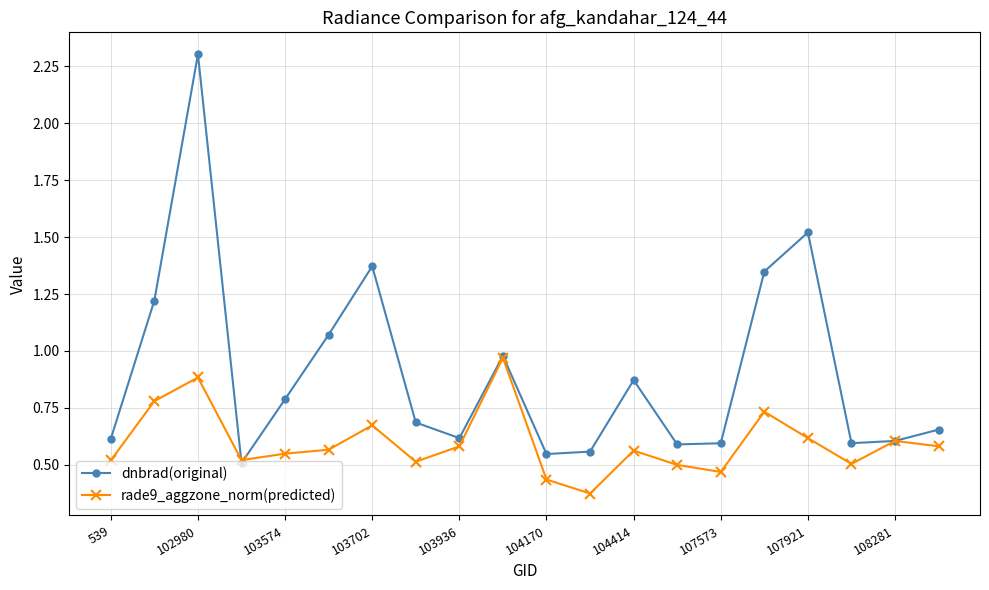

What is the highest value of the dnbrad(original) series?

2.3